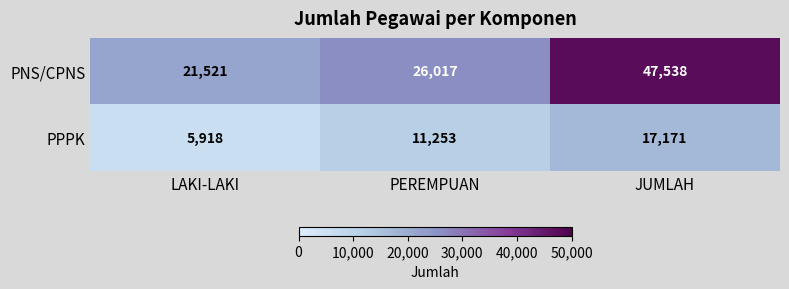

Which label corresponds to the smallest value in the chart?

LAKI-LAKI